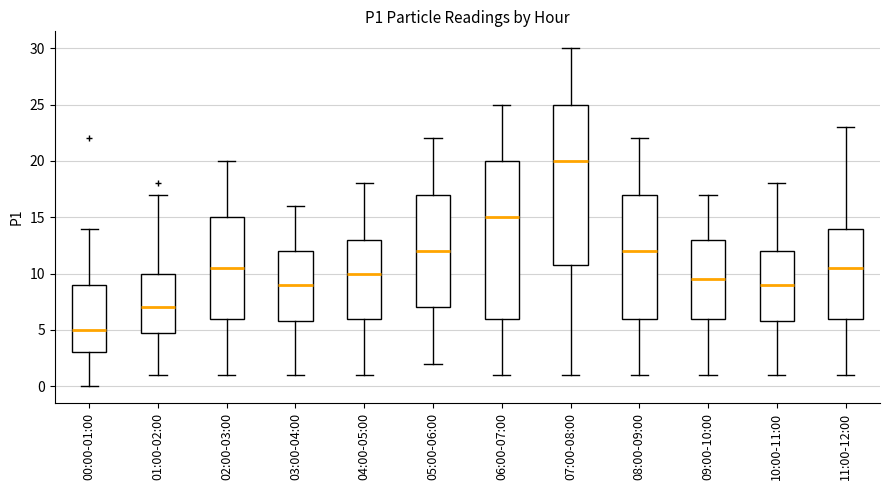

Which box's median line is the highest?

07:00-08:00